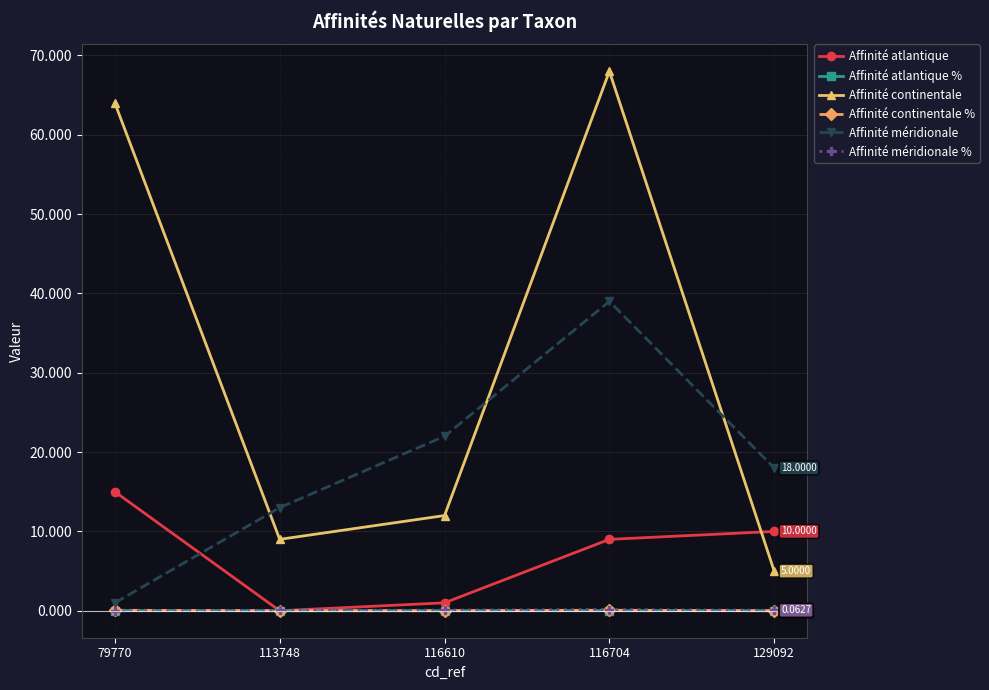

What is the minimum value for Affinité continentale?

5.0